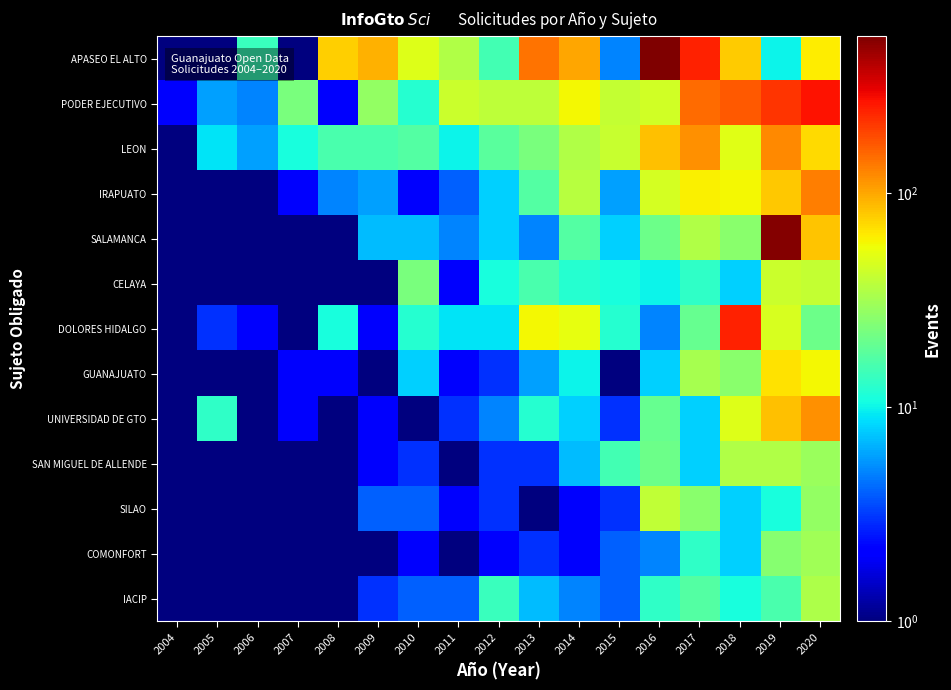

How many series are shown in this chart?

13